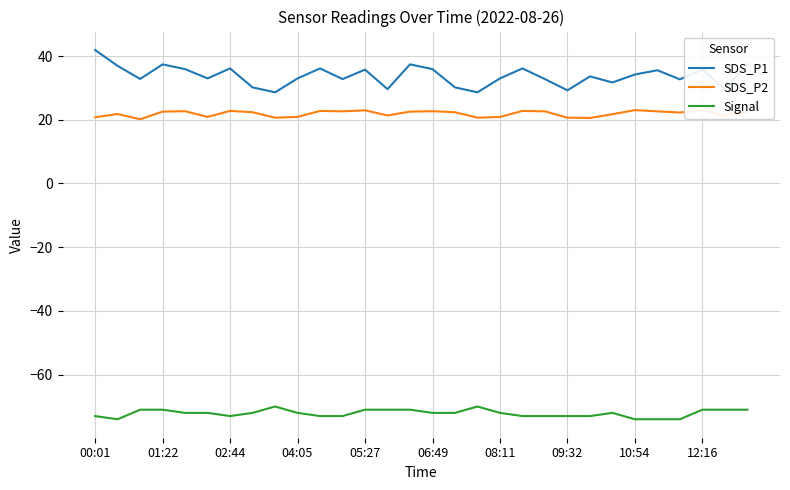

What is the minimum value shown in the chart?

-74.0